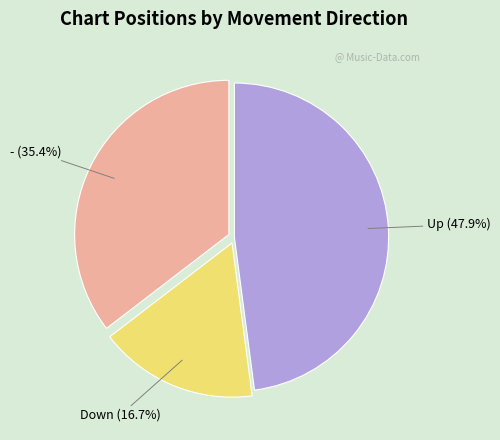

How many slices are in this pie chart?

3